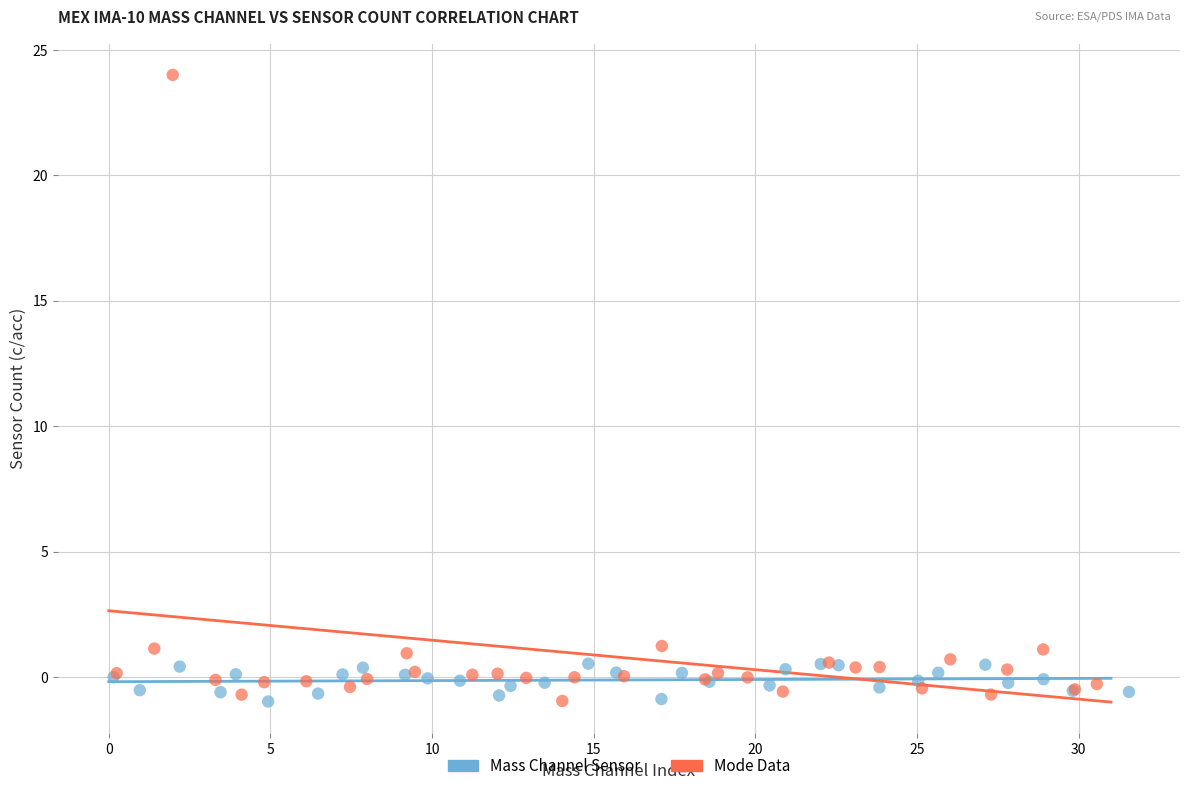

What are all the series names shown in the legend?

Mass Channel Sensor, Mode Data